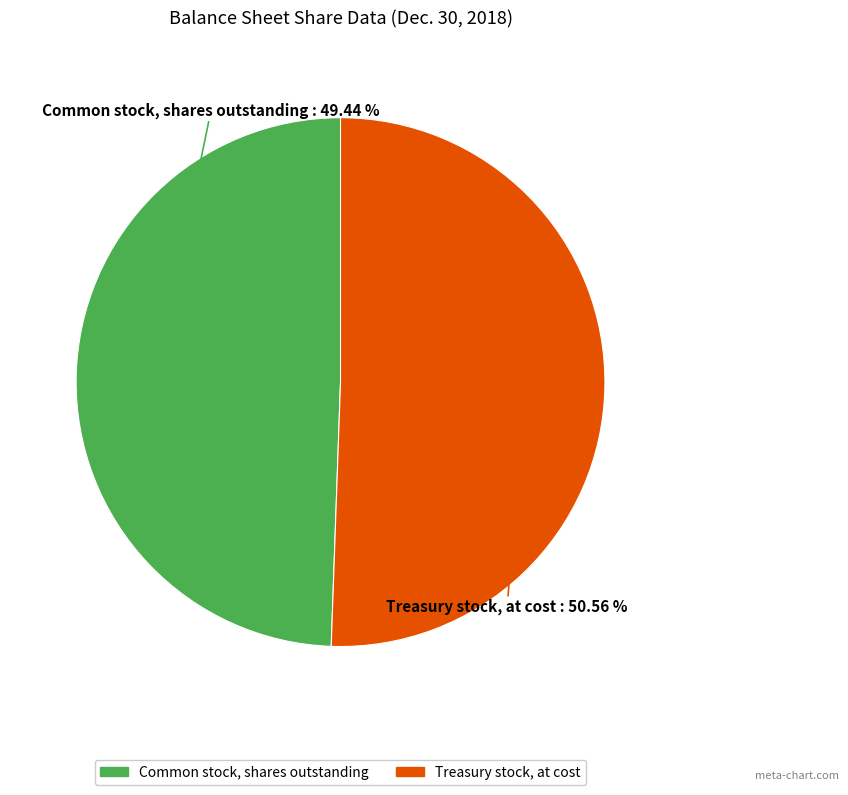

To the nearest percent, what is the average slice percentage?

50%